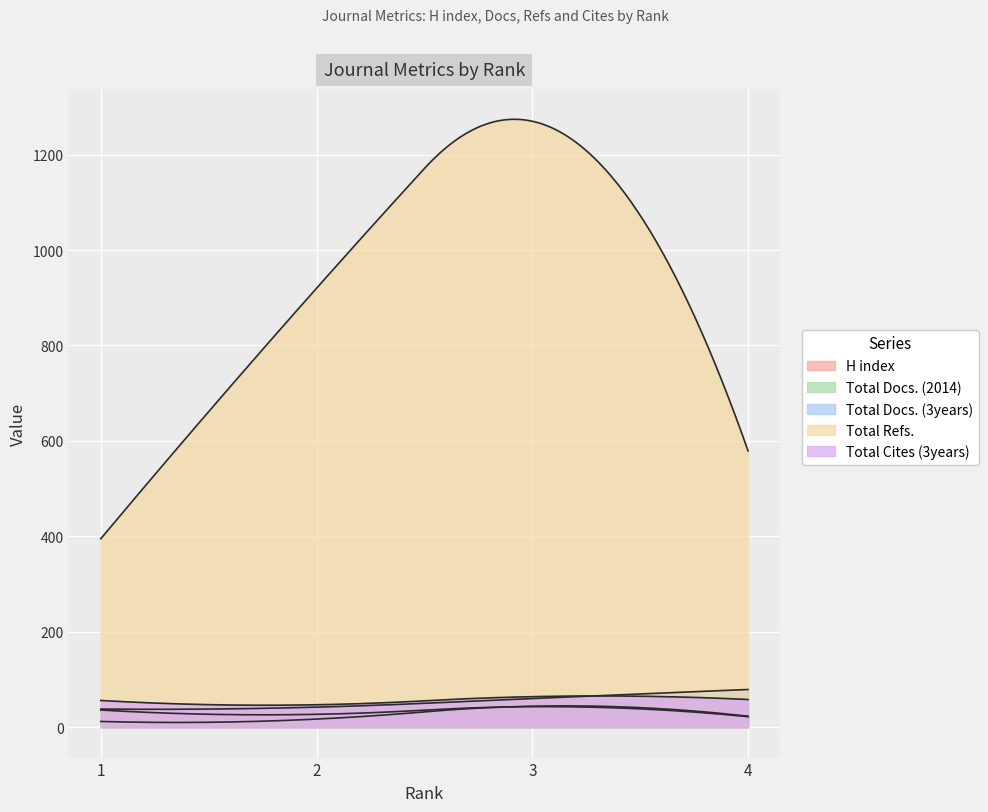

True or false: Total Cites (3years) and Total Docs. (2014) intersect in this chart.

False